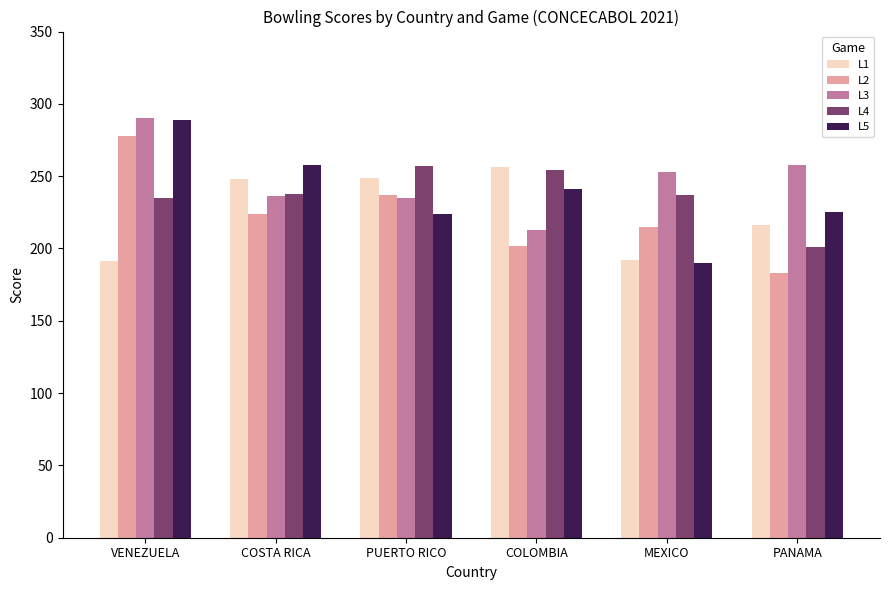

What is the difference between the maximum and minimum values in the L1 series?

65